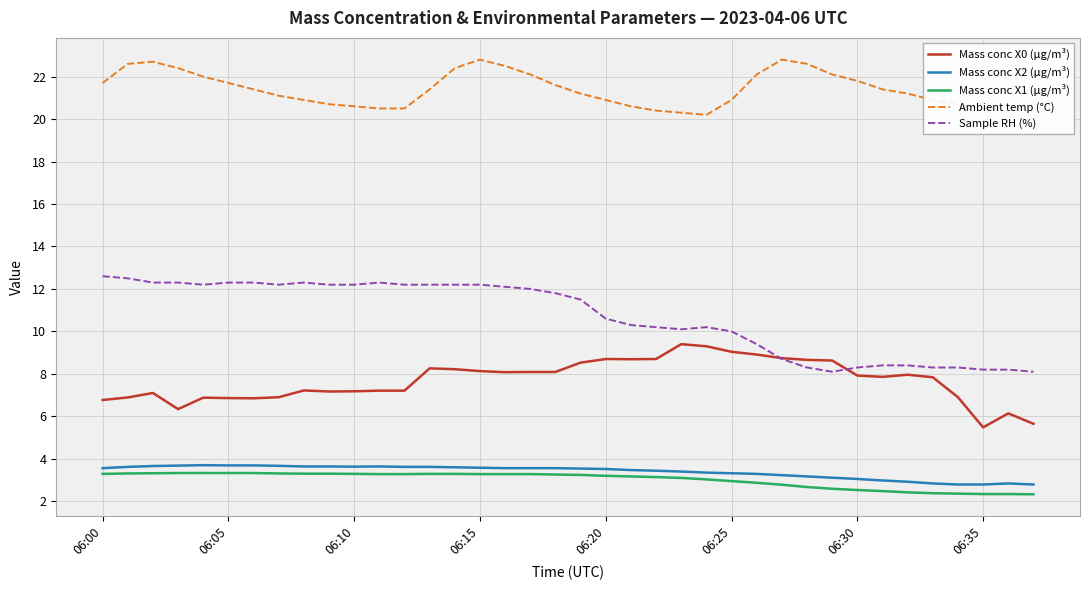

True or false: Mass conc X1 (μg/m³) and Mass conc X0 (μg/m³) intersect in this chart.

False